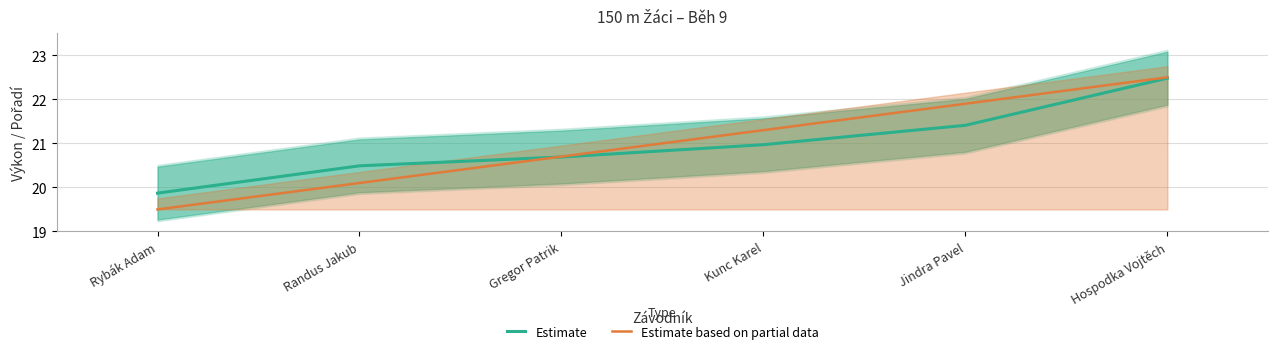

Which series has the largest total across all categories?

Estimate based on partial data